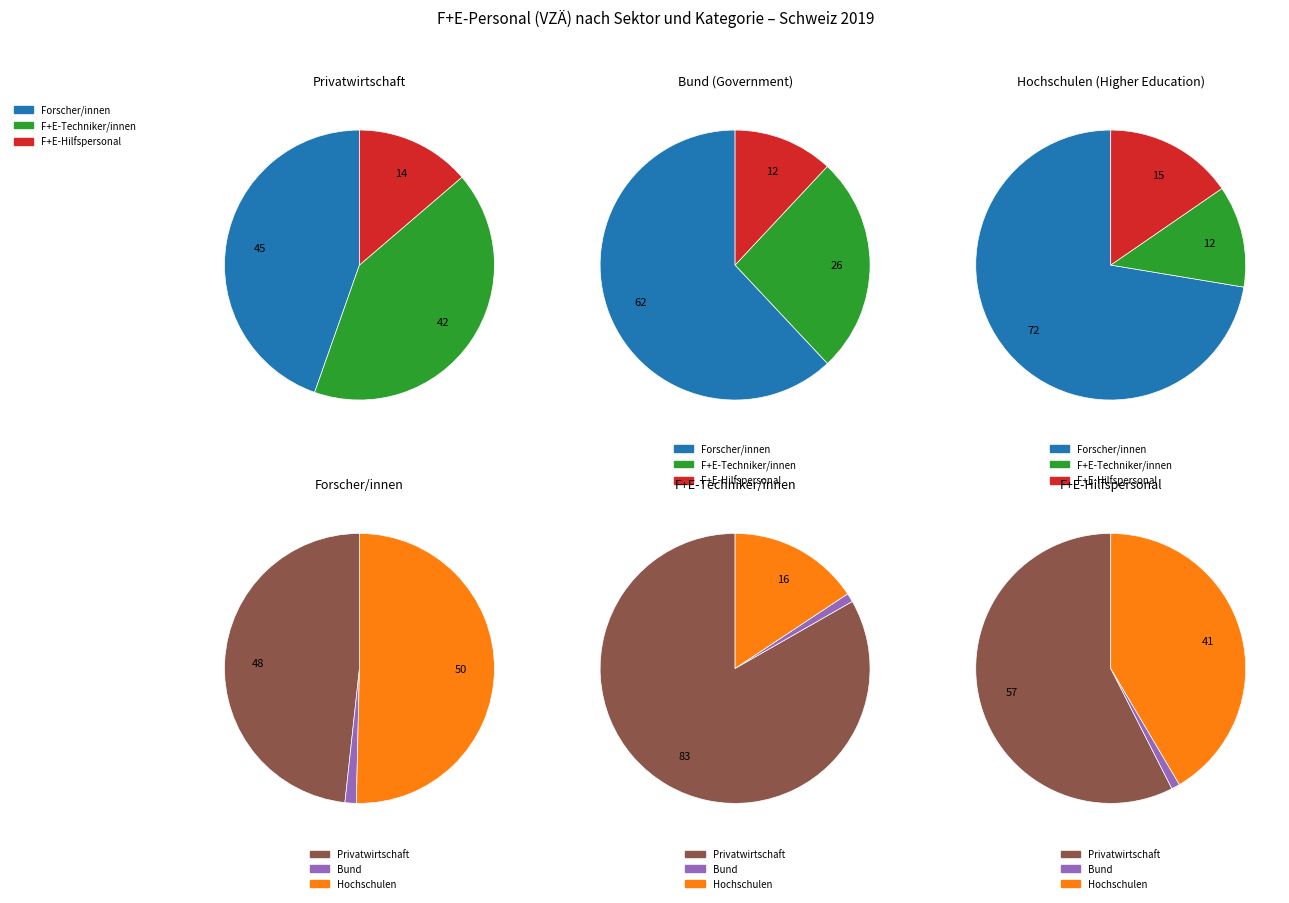

What percentage is the Hochschulen slice, to the nearest percent?

16%